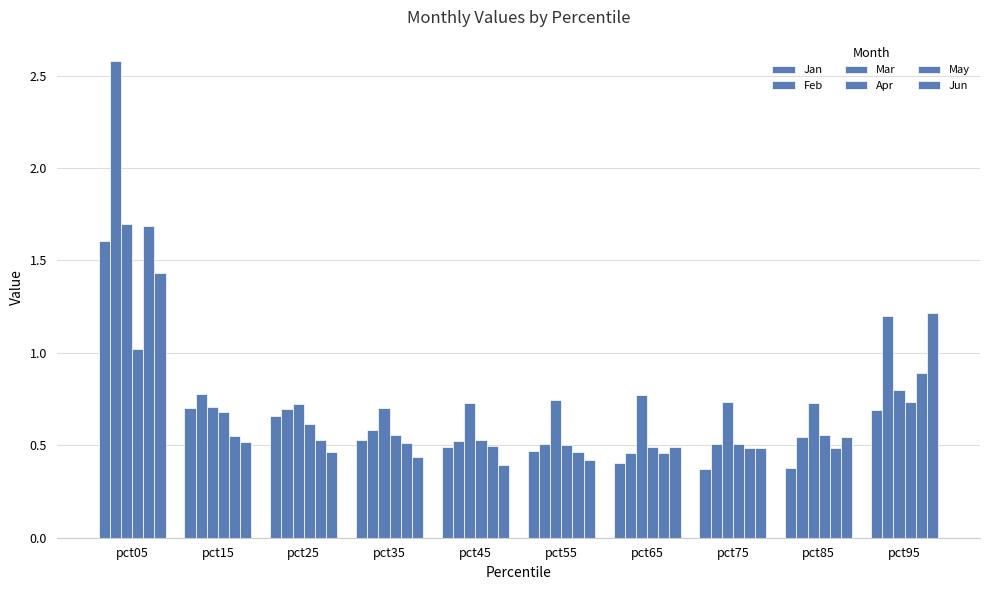

Reading right to left, transcribe all the data shown in this chart.

Jan: 0.7	0.4	0.4	0.4	0.5	0.5	0.5	0.7	0.7	1.6
Feb: 1.2	0.5	0.5	0.5	0.5	0.5	0.6	0.7	0.8	2.6
Mar: 0.8	0.7	0.7	0.8	0.7	0.7	0.7	0.7	0.7	1.7
Apr: 0.7	0.6	0.5	0.5	0.5	0.5	0.6	0.6	0.7	1.0
May: 0.9	0.5	0.5	0.5	0.5	0.5	0.5	0.5	0.6	1.7
Jun: 1.2	0.5	0.5	0.5	0.4	0.4	0.4	0.5	0.5	1.4